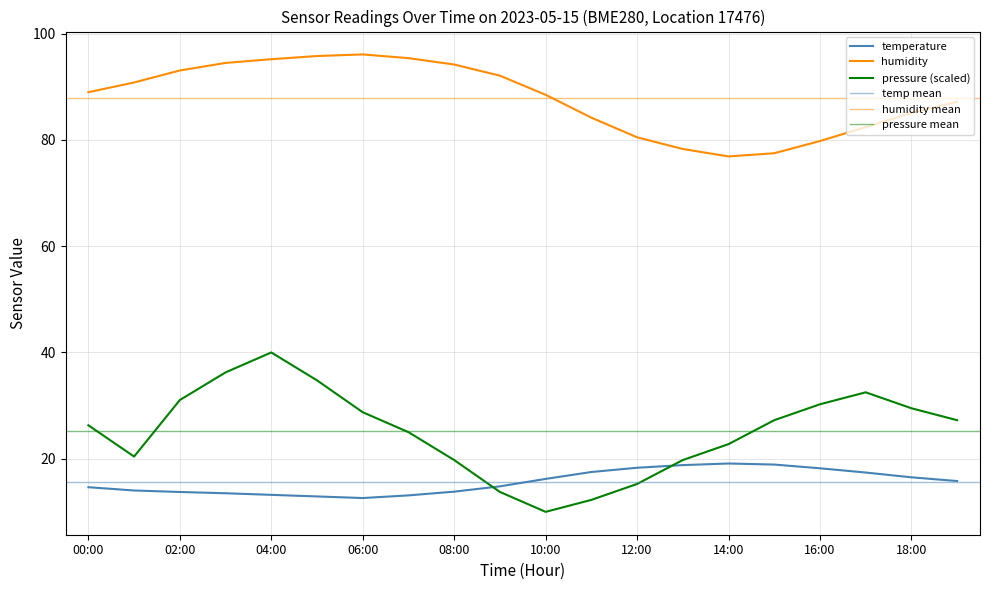

What position from the right is 04:00?

16